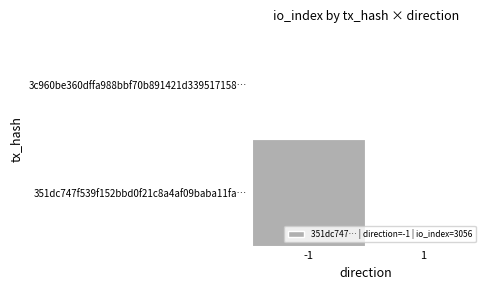

Is it true that 351dc747f539f152bbd0f21c8a4af09baba11fa… equals 3994 at io_index?

False